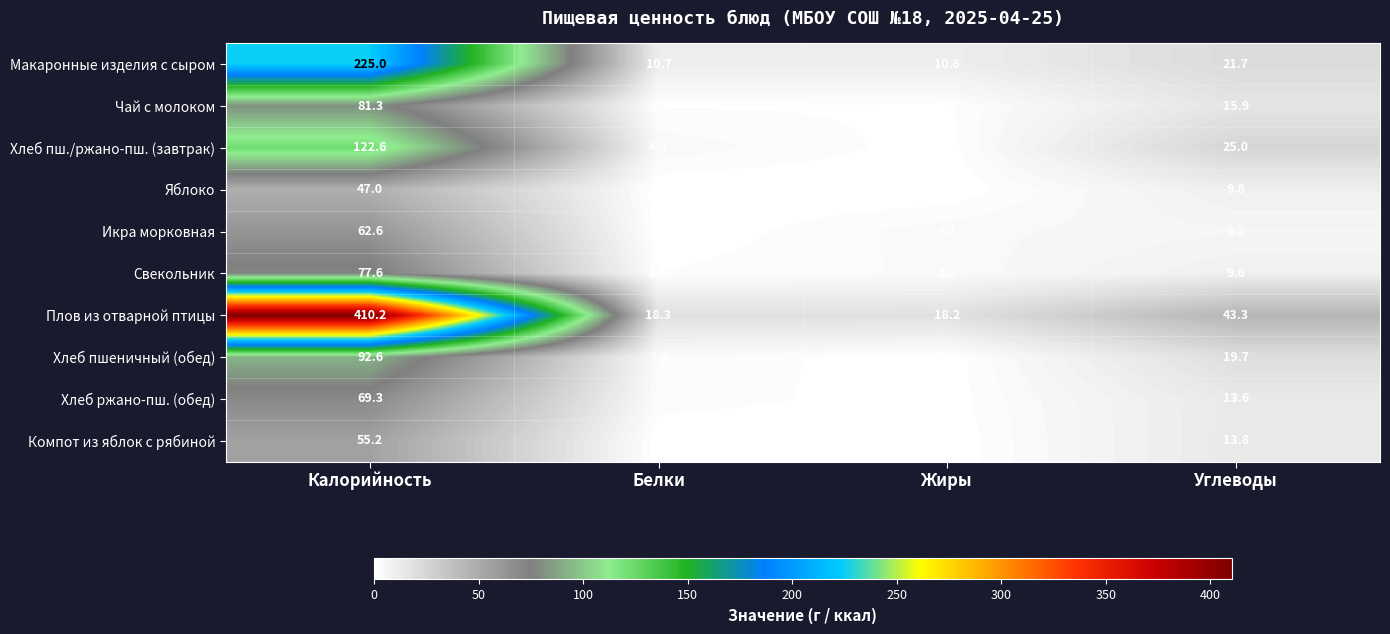

Count the number of categories in the chart.

4